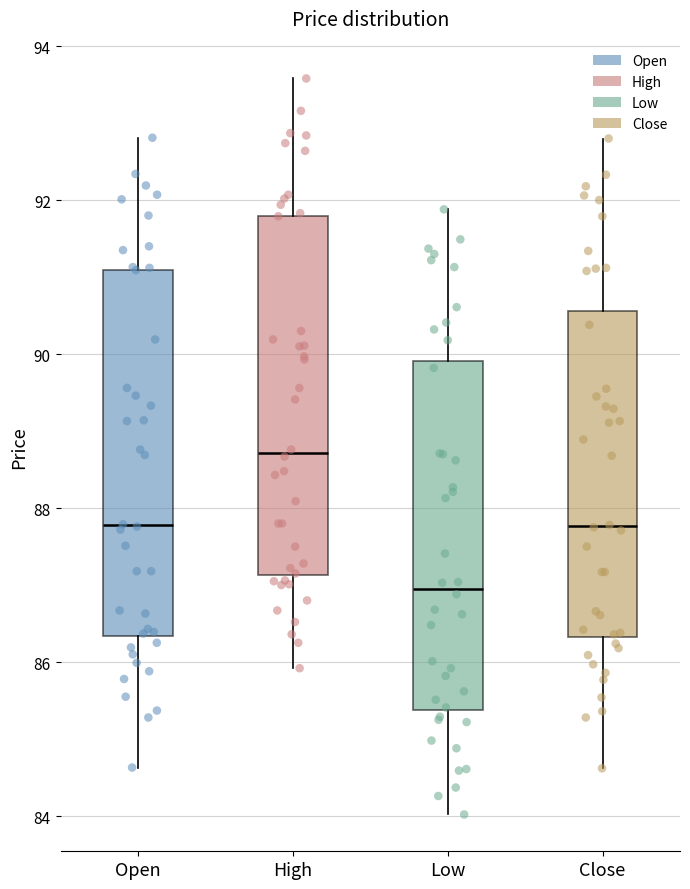

Reading left to right, read every box against the y-axis: the position of its median line, the range the box covers, and the ends of its whiskers. The values are not printed on the chart, so give them approximately, as read against the axis.

Open: median 87.8, box 86.4 to 91.0, whiskers 84.6 to 92.8
High: median 88.8, box 87.2 to 91.8, whiskers 86.0 to 93.6
Low: median 87.0, box 85.4 to 90.0, whiskers 84.0 to 91.8
Close: median 87.8, box 86.4 to 90.6, whiskers 84.6 to 92.8